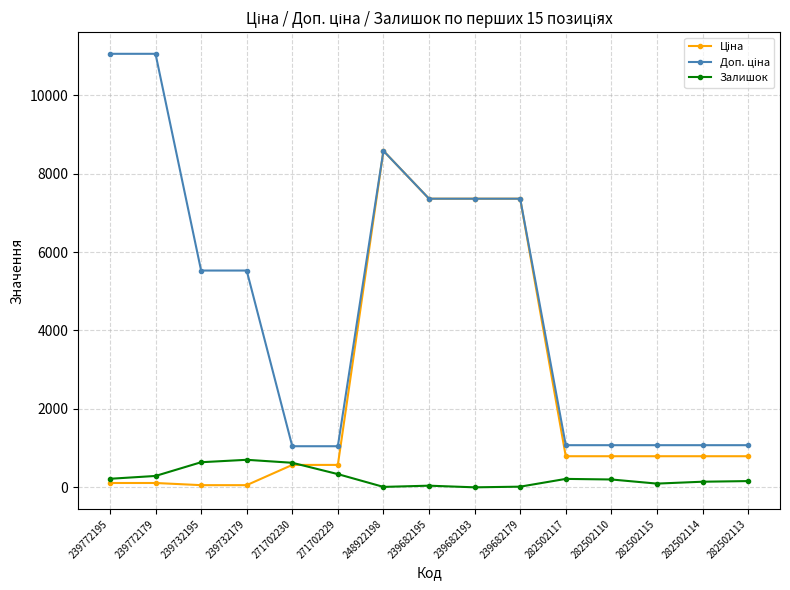

True or false: Залишок has a value of 290.0 at 239772179.

True